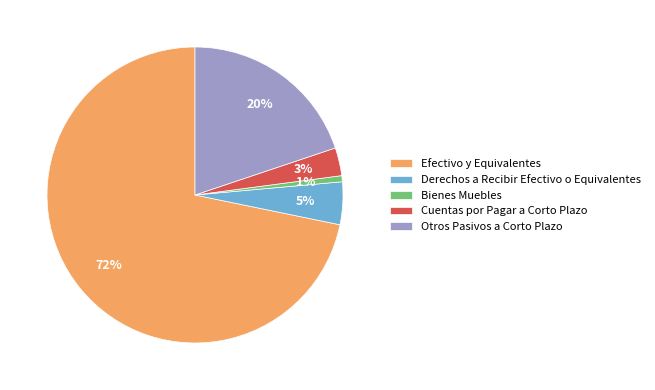

Is the sum of Efectivo y Equivalentes and Cuentas por Pagar a Corto Plazo greater than half?

Yes